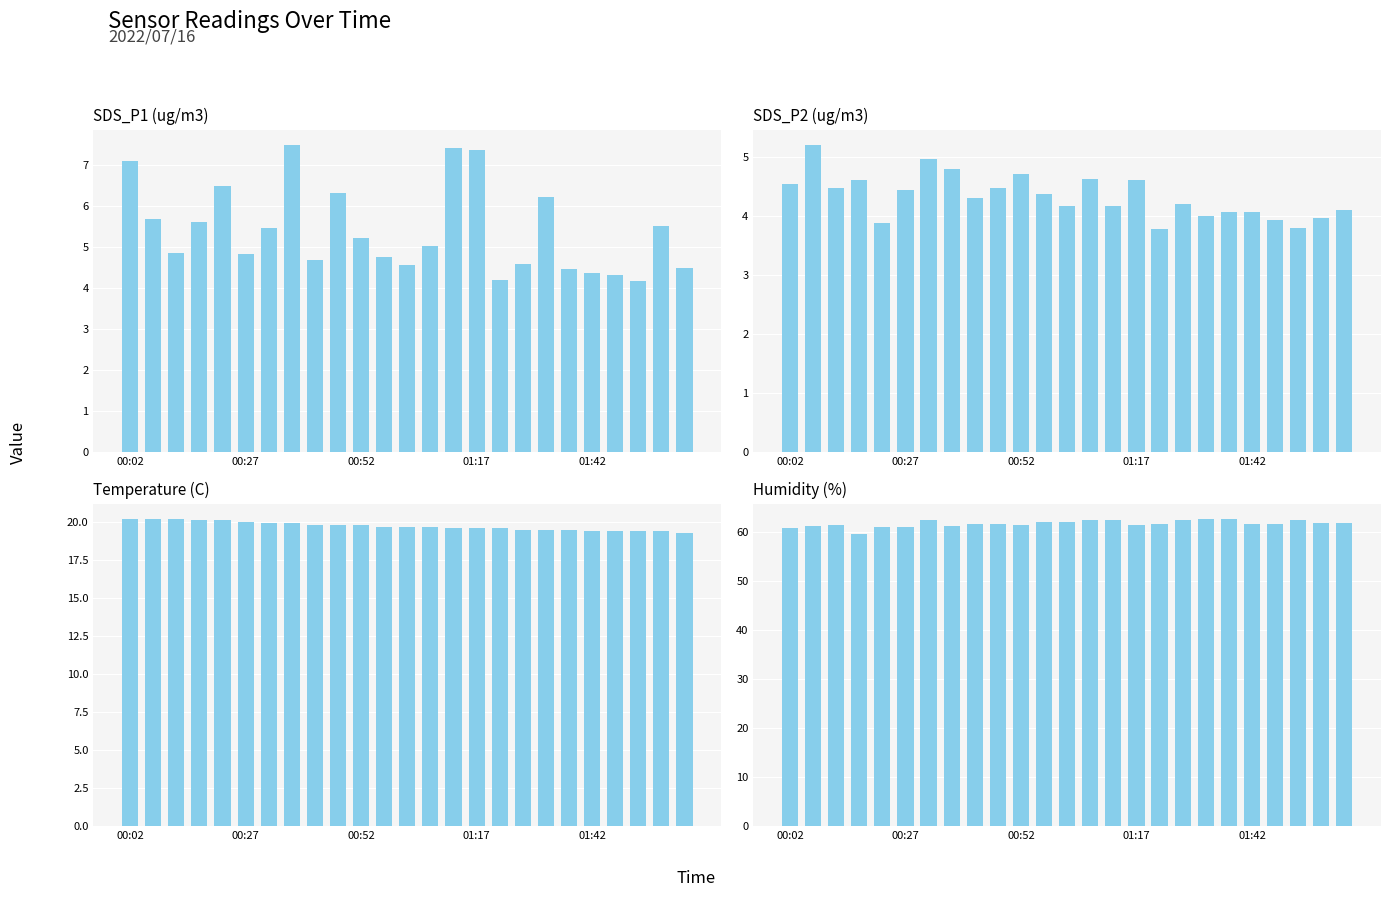

Read the SDS_P2 value at 17.

4.2